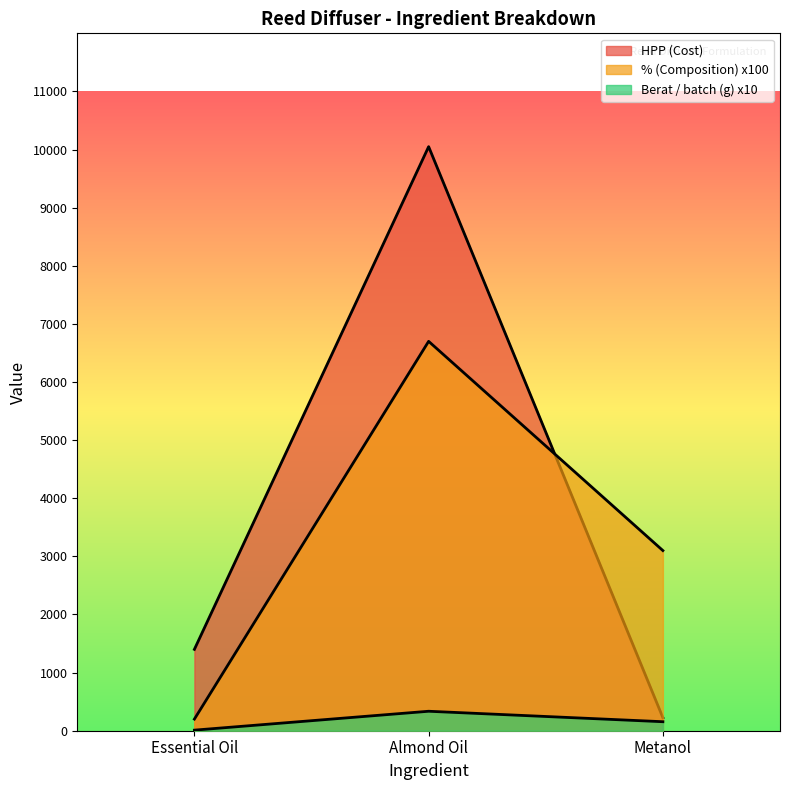

Reading right to left, list all the values displayed in this chart.

% (Composition): 3100.0	6700.0	200.0
Berat / batch (g): 155.0	335.0	10.0
HPP (Cost): 224.8	10050.0	1400.0